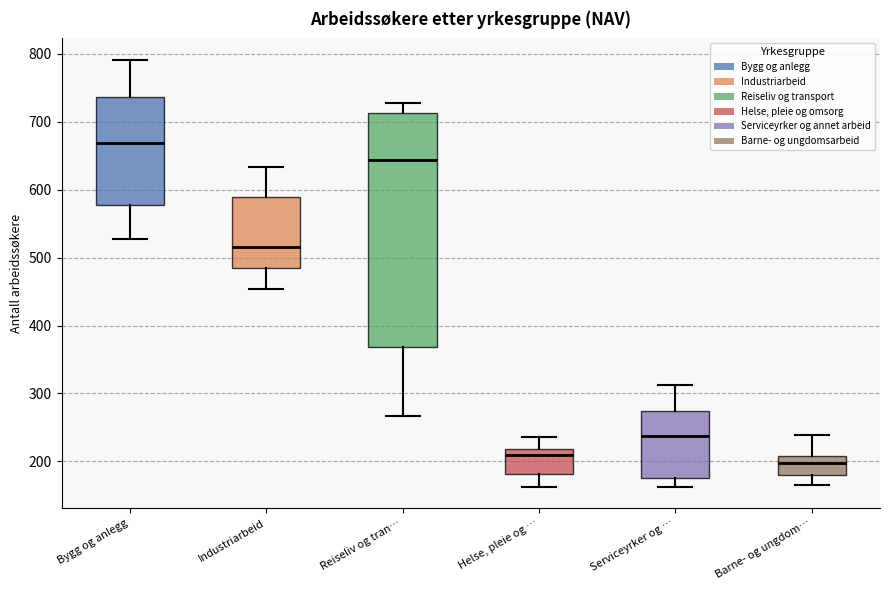

Which box has the highest median line?

Bygg og anlegg